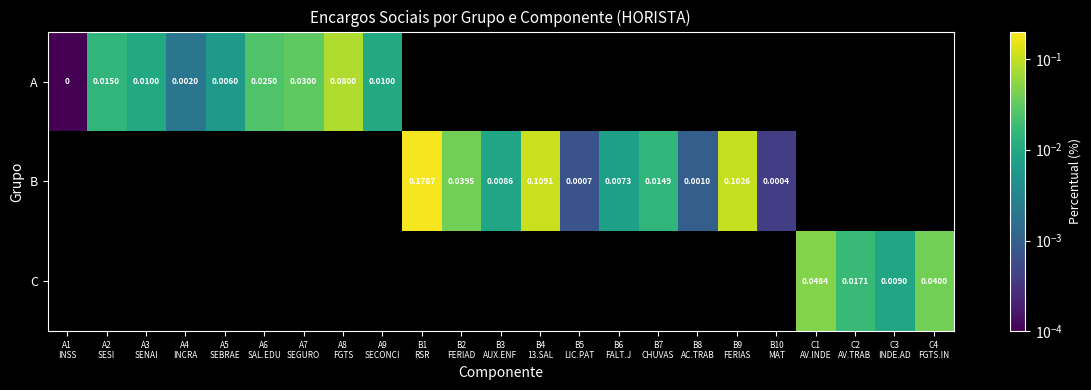

The value of B at B3 AUX.ENF is 0.0. True or false?

True